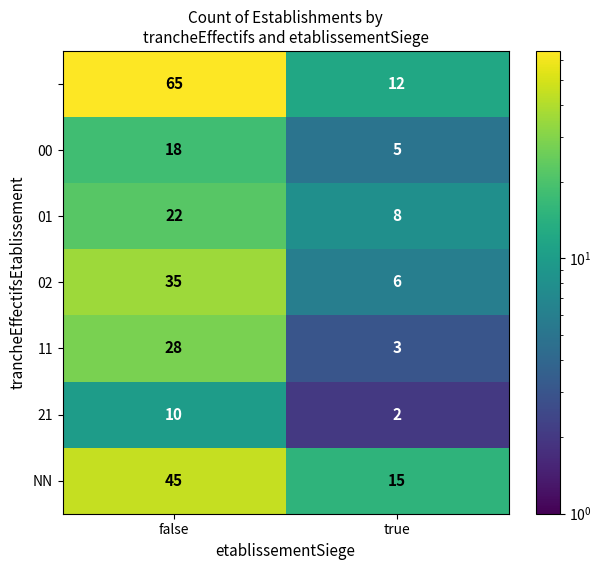

What is the spread (max minus min) of values at false?

55